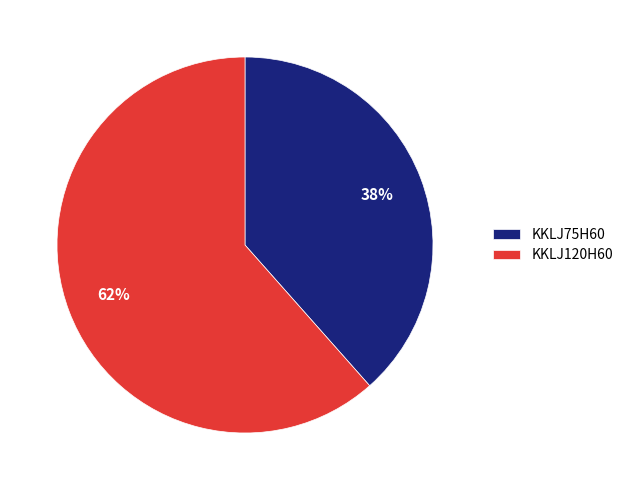

Is there any slice that represents more than half of the pie?

Yes